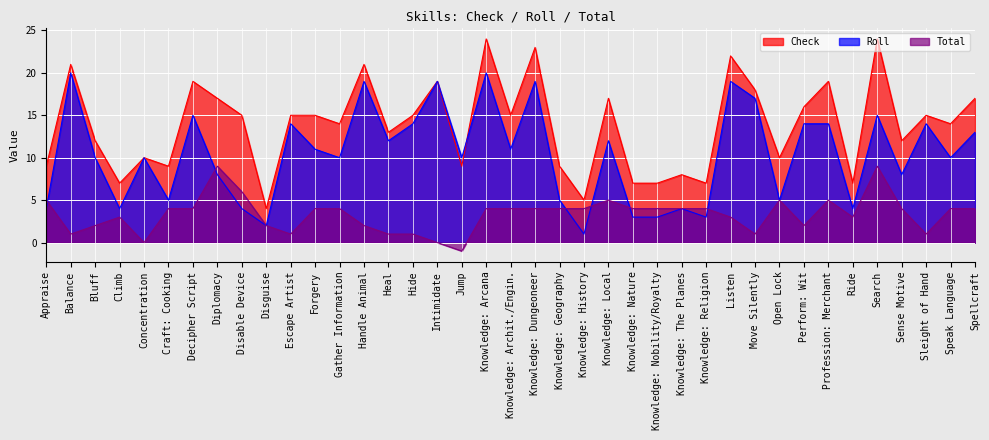

What is the average value of the Total series?

3